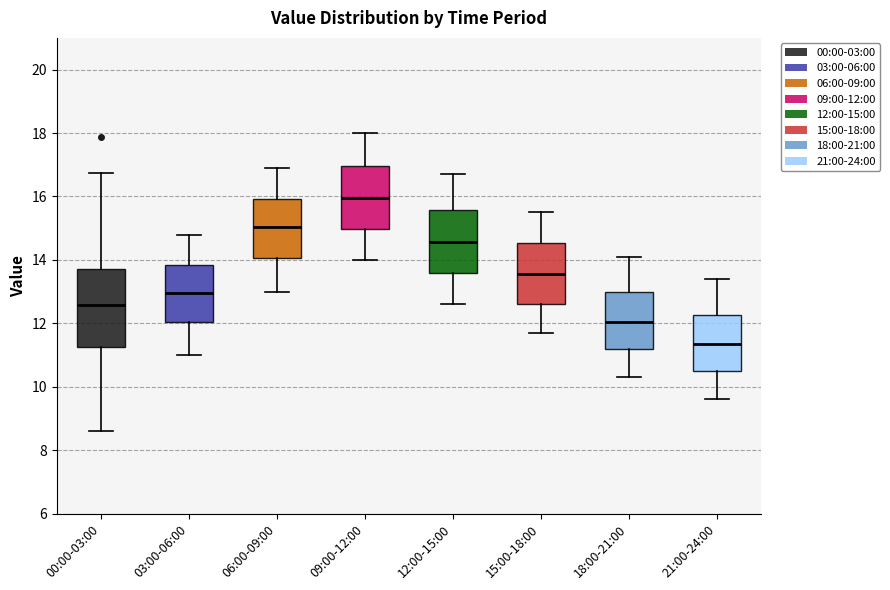

Reading left to right, transcribe this box plot: for each box, give where its median line is, the range the box spans, and where its two whiskers end, as read against the y-axis. The values are not printed on the chart, so give them approximately, as read against the axis.

00:00-03:00: median 12.6, box 11.2 to 13.8, whiskers 8.6 to 16.8
03:00-06:00: median 13.0, box 12.0 to 13.8, whiskers 11.0 to 14.8
06:00-09:00: median 15.0, box 14.0 to 16.0, whiskers 13.0 to 17.0
09:00-12:00: median 16.0, box 15.0 to 17.0, whiskers 14.0 to 18.0
12:00-15:00: median 14.6, box 13.6 to 15.6, whiskers 12.6 to 16.8
15:00-18:00: median 13.6, box 12.6 to 14.6, whiskers 11.8 to 15.6
18:00-21:00: median 12.0, box 11.2 to 13.0, whiskers 10.4 to 14.2
21:00-24:00: median 11.4, box 10.6 to 12.2, whiskers 9.6 to 13.4